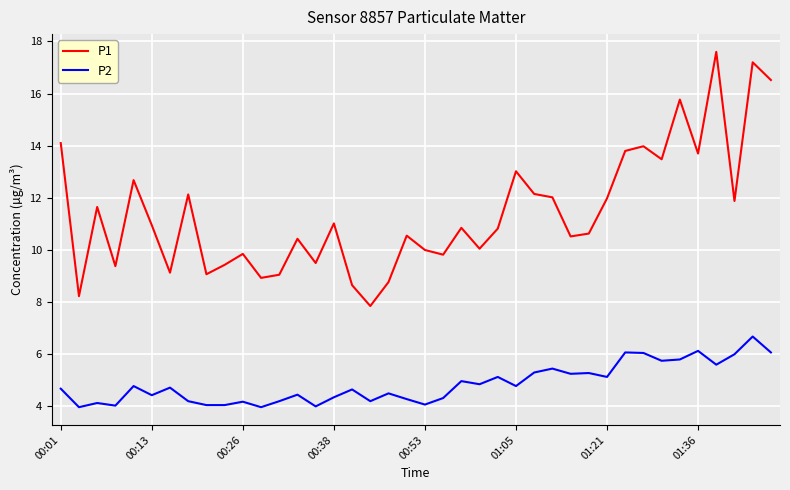

Which series has the largest total across all categories?

P1